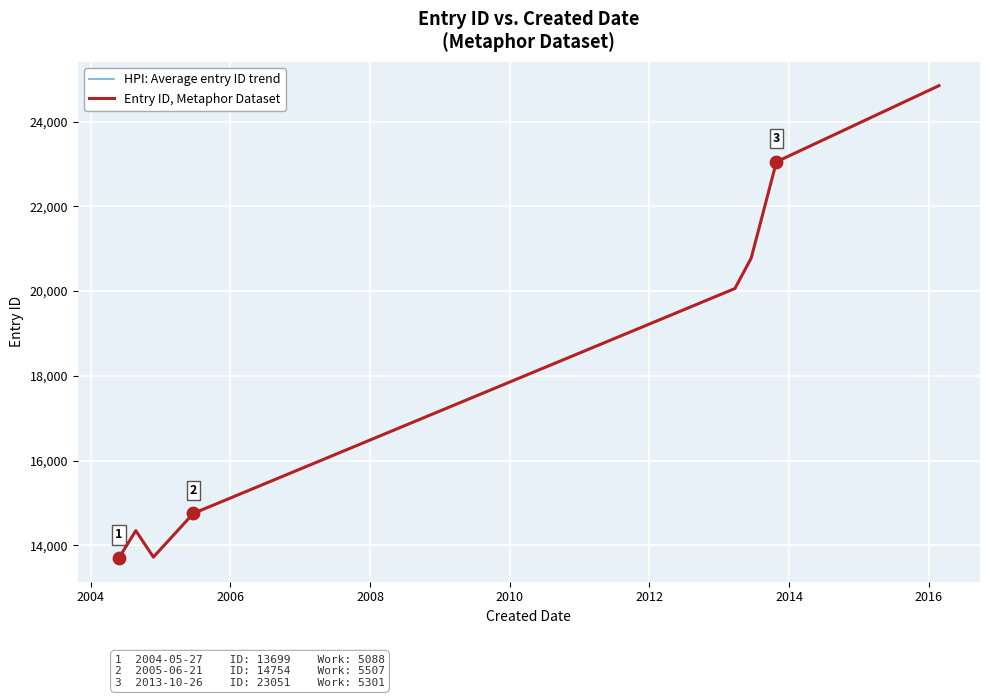

What are all the series names shown in the legend?

HPI: Average entry ID trend, Entry ID, Metaphor Dataset